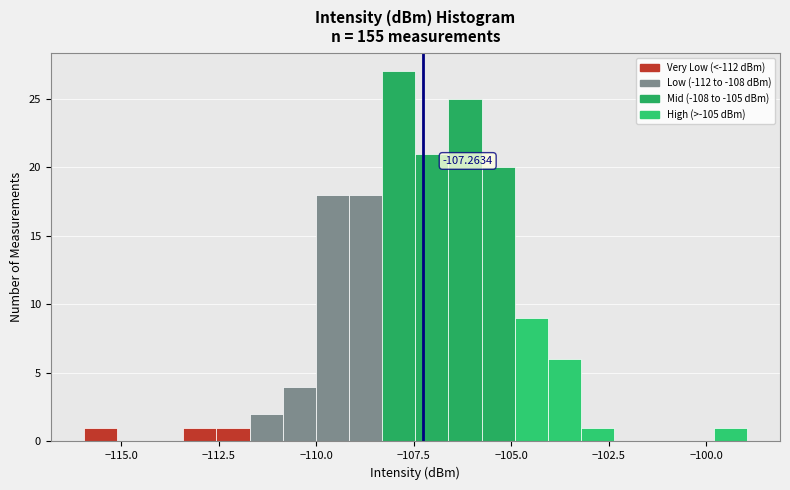

Read against the x-axis, roughly where is the centre of the tallest bar?

-108.0